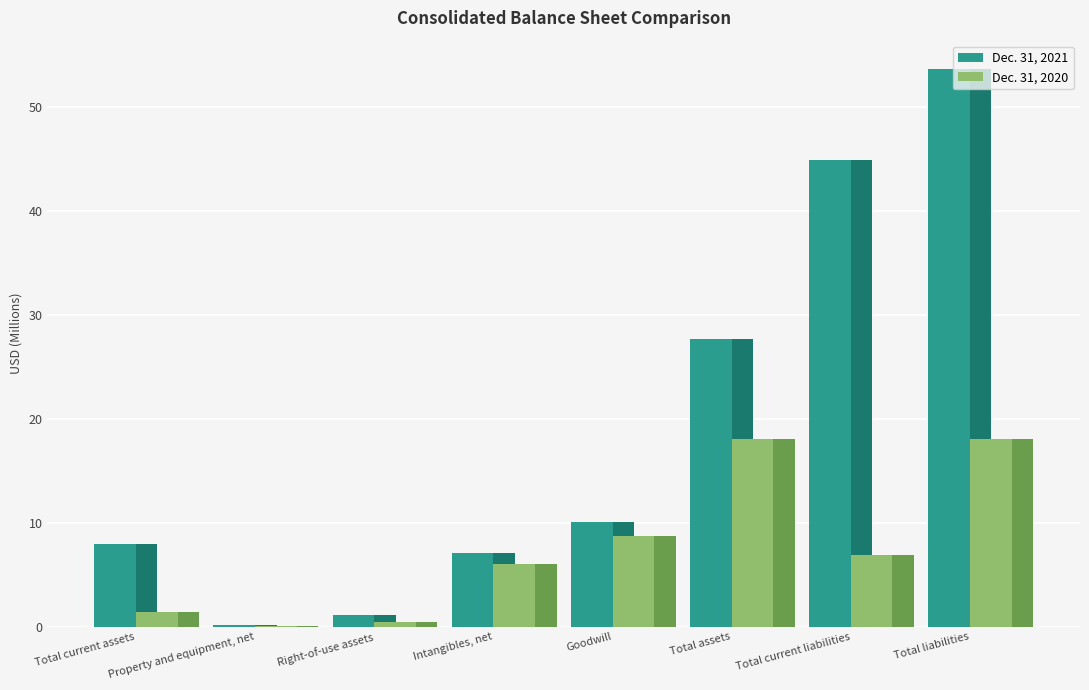

At which category does the chart reach its minimum across all series?

Property and equipment, net